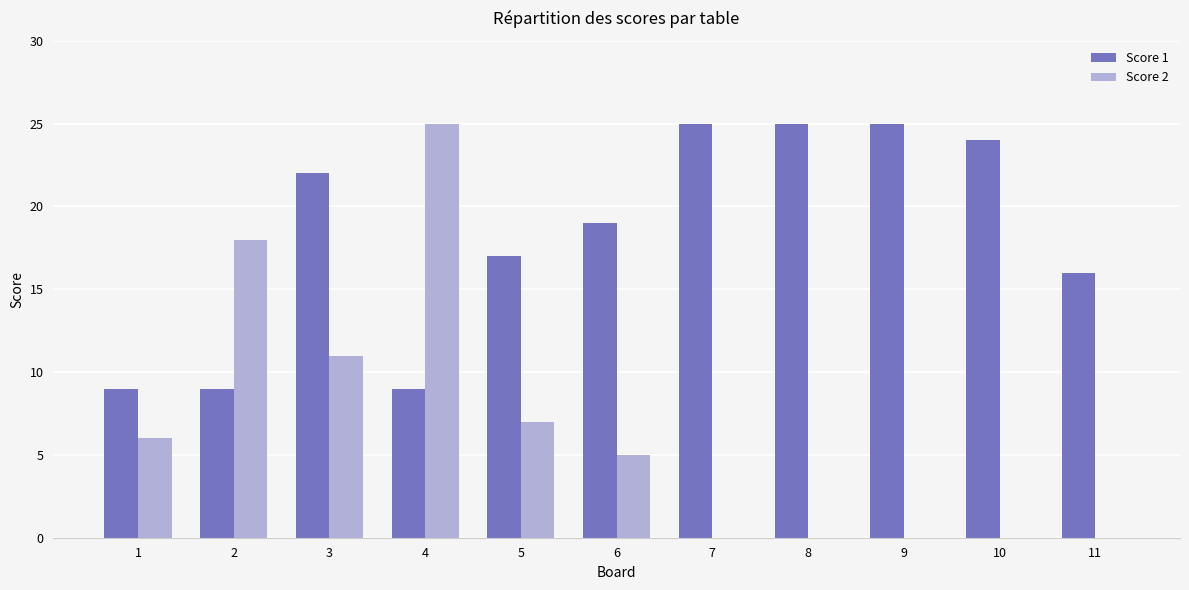

Where is Score 2 nearest to the value 12?

3